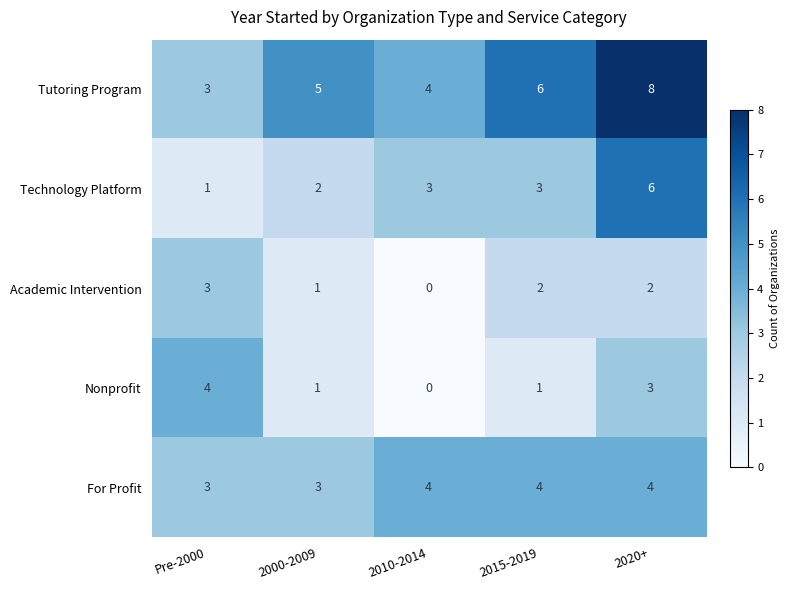

Which series changed the most between 2010-2014 and 2020+?

Tutoring Program